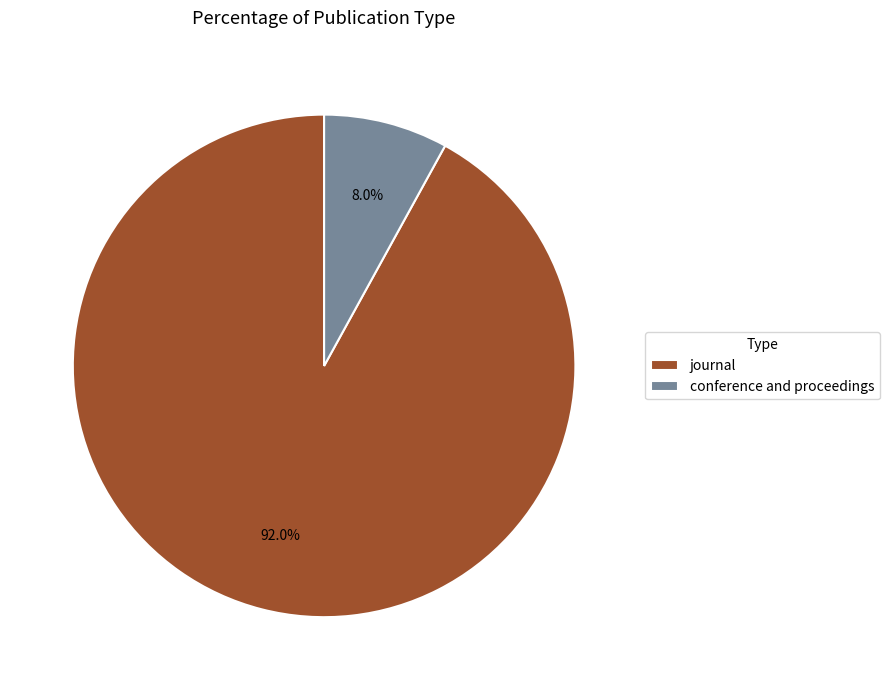

To the nearest percent, what portion does journal represent?

92%